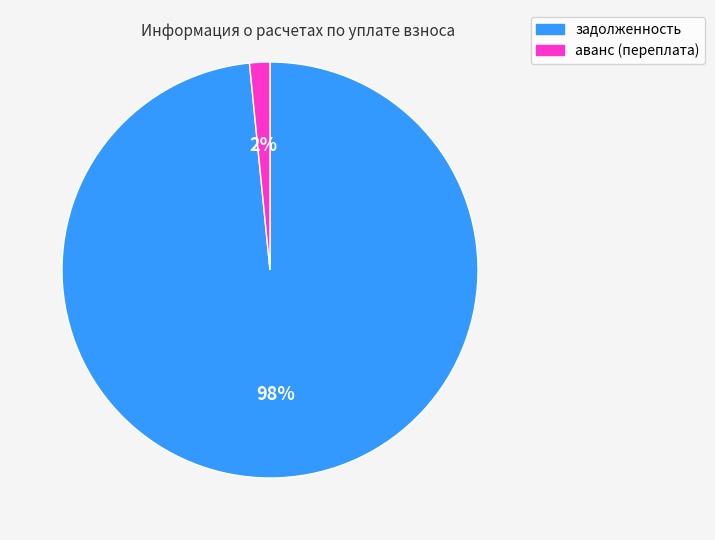

To the nearest percent, what portion does задолженность represent?

98%